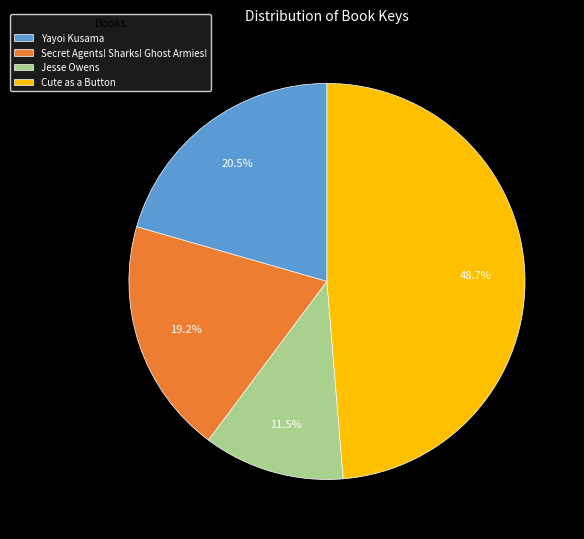

Is Cute as a Button the majority of the pie?

No